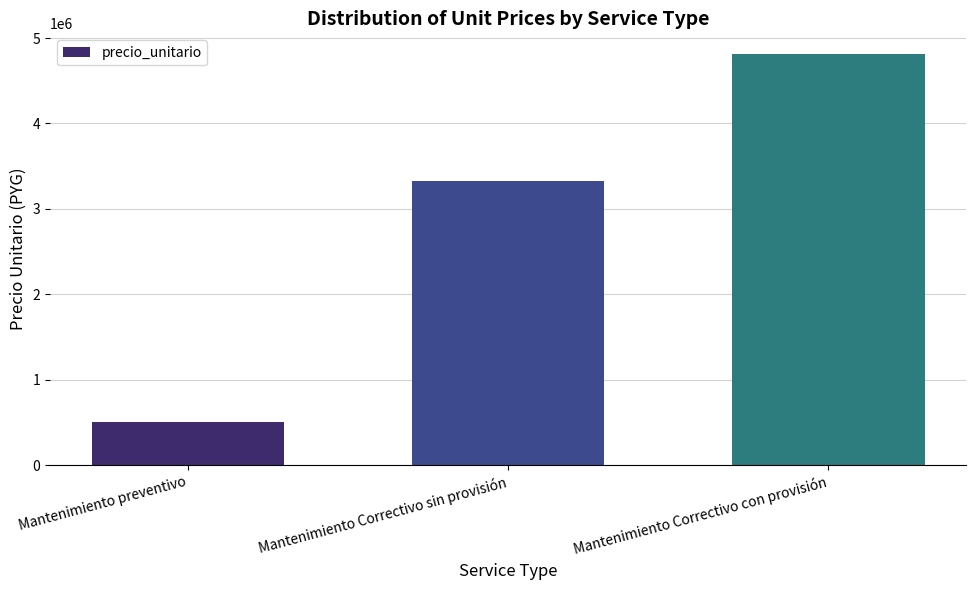

Reading right to left, list all the values displayed in this chart.

Mantenimiento Correctivo con provisión=4815000	Mantenimiento Correctivo sin provisión=3330000	Mantenimiento preventivo=500000